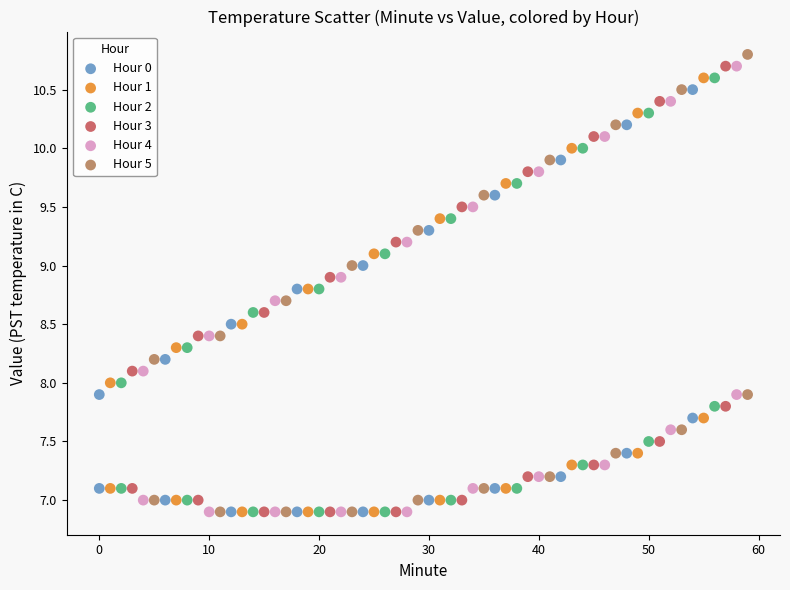

Which series has the widest spread of Y values?

Hour 5